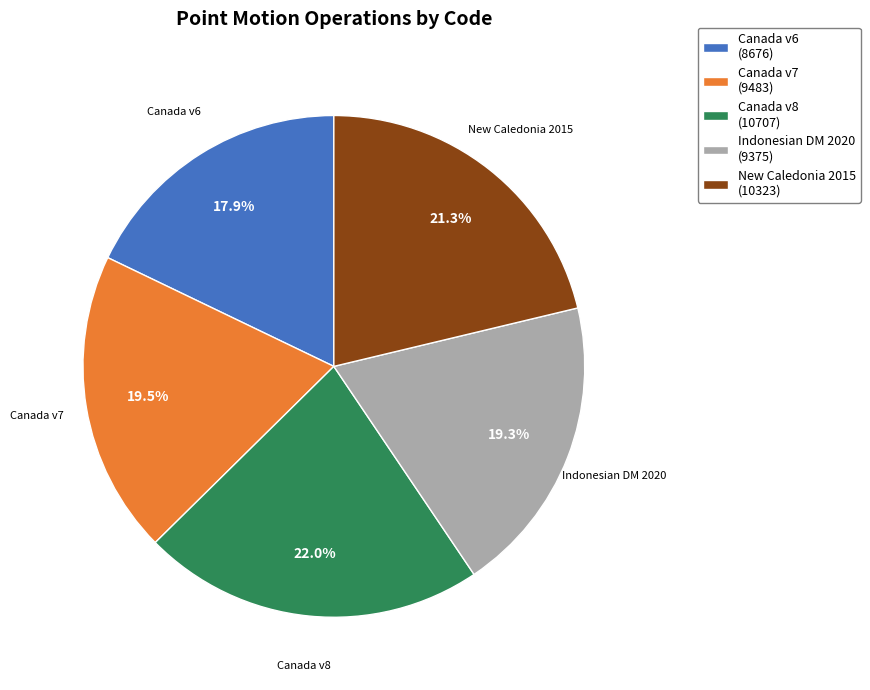

Count the number of slices in the pie.

5